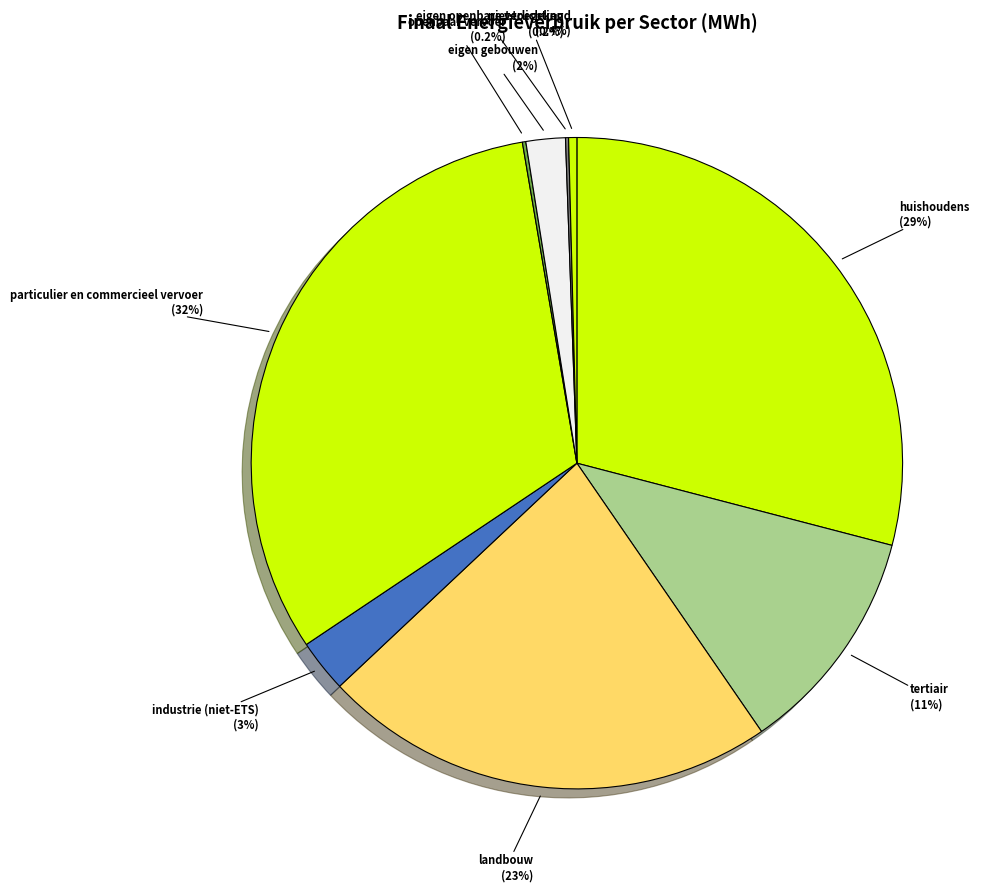

The landbouw slice represents 13% of the pie. True or false?

False